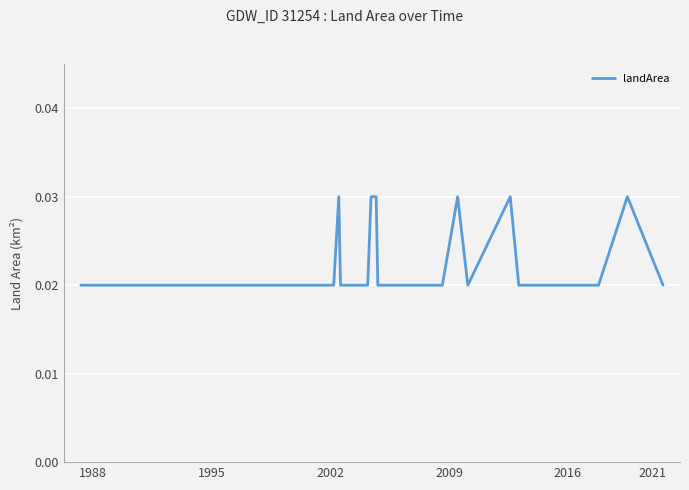

Is this an area chart (filled region under the line)?

No